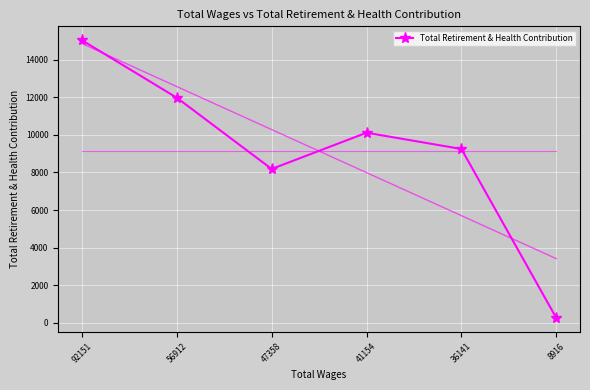

What is the sum of the values at 47358 and 56912?

20163